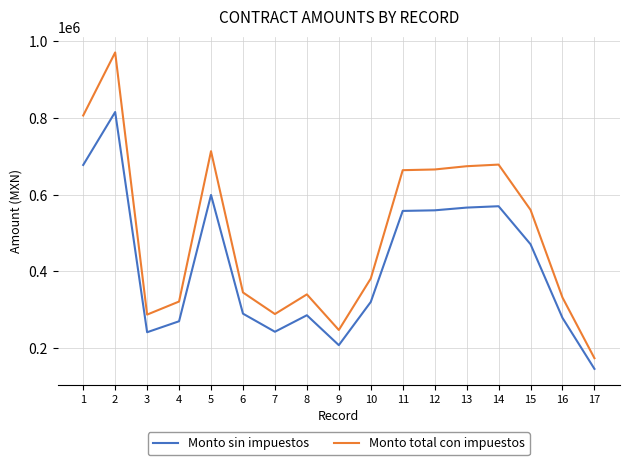

Which category has the highest value across all series?

2